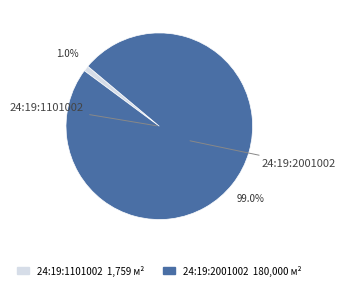

To the nearest percent, what is the difference between the 24:19:1101002 and 24:19:2001002 slice percentages?

98%